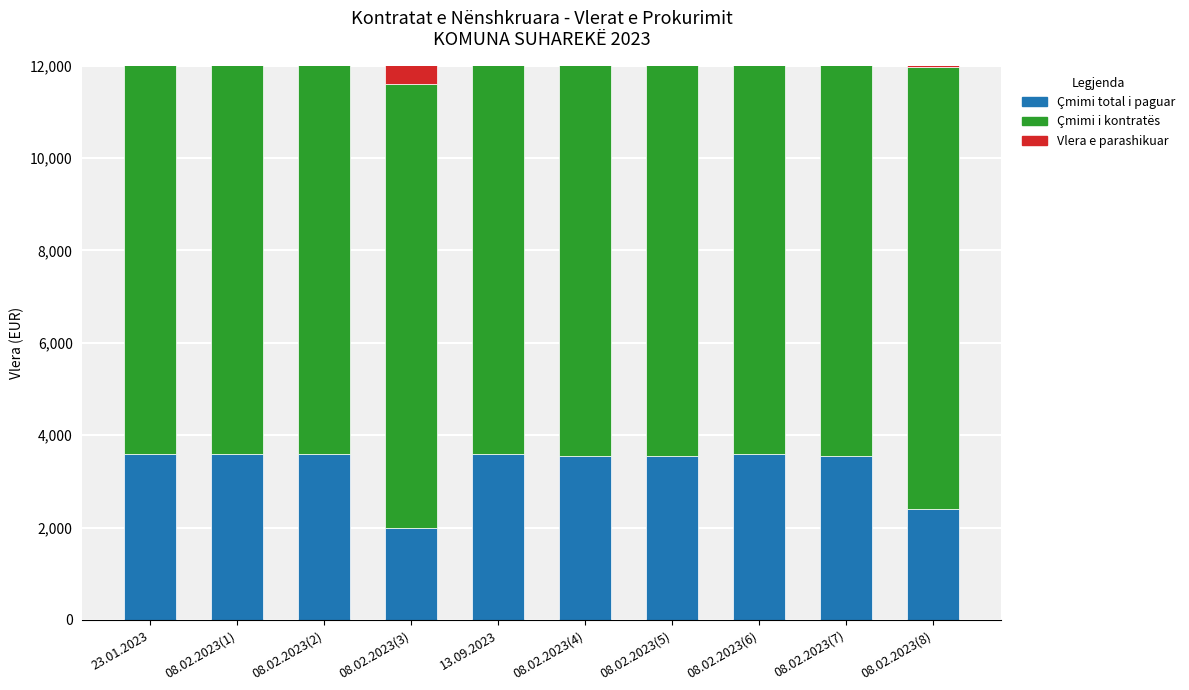

Count the number of categories in the chart.

10